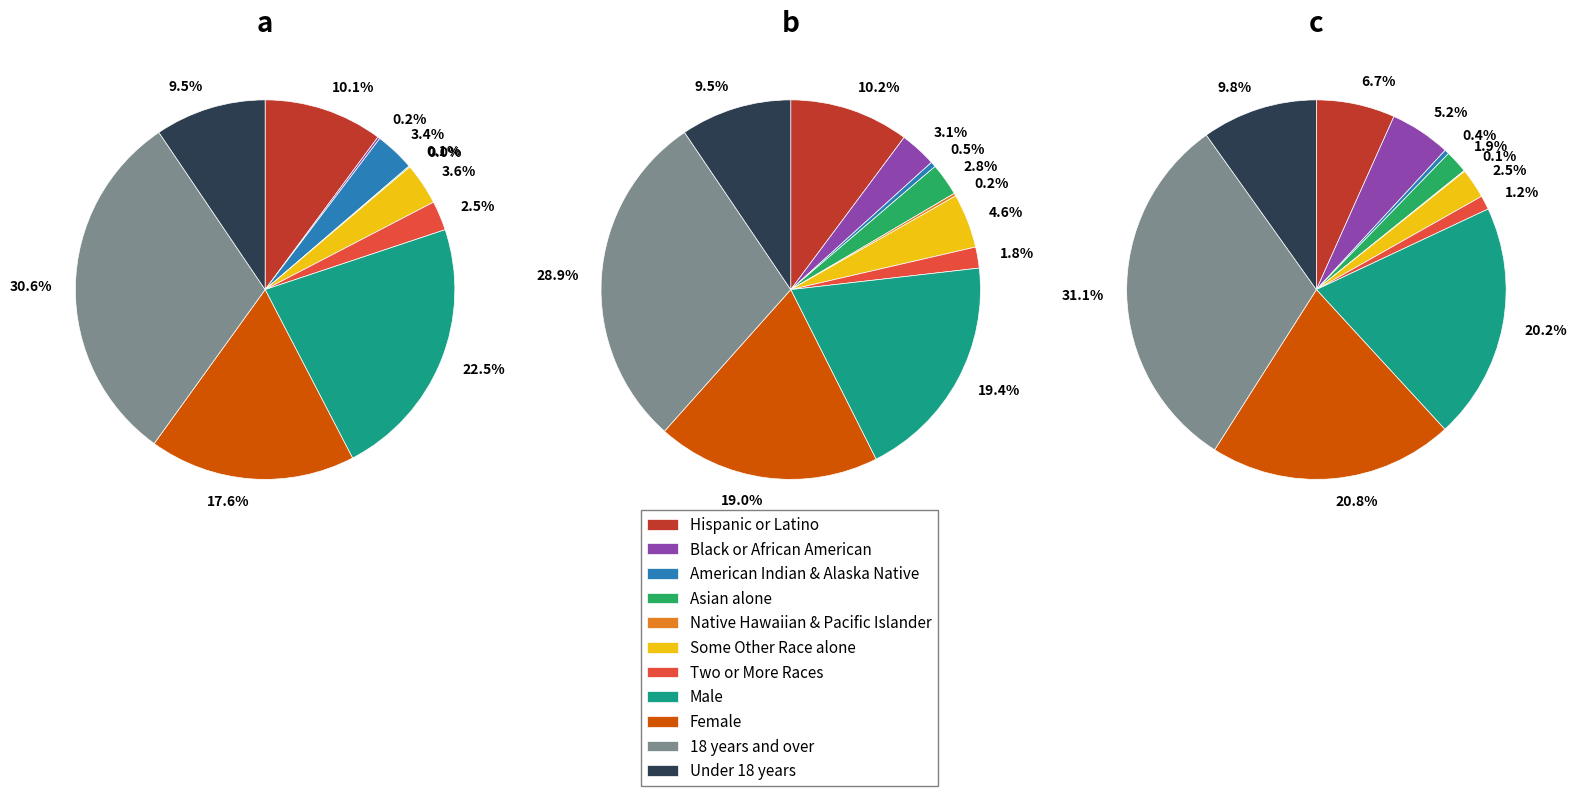

How many segments does this pie chart have?

11